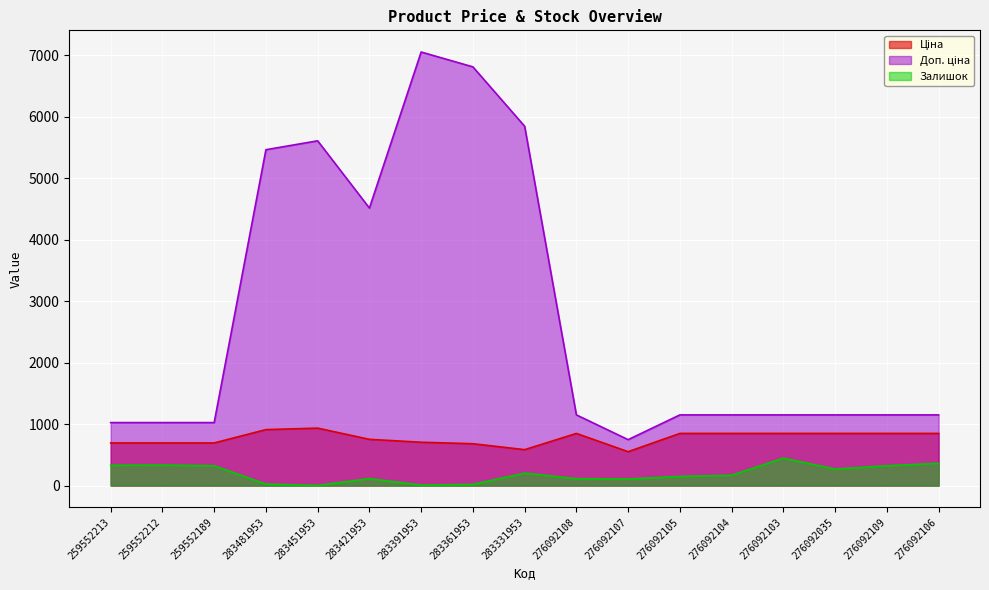

True or false: Ціна and Залишок intersect in this chart.

False